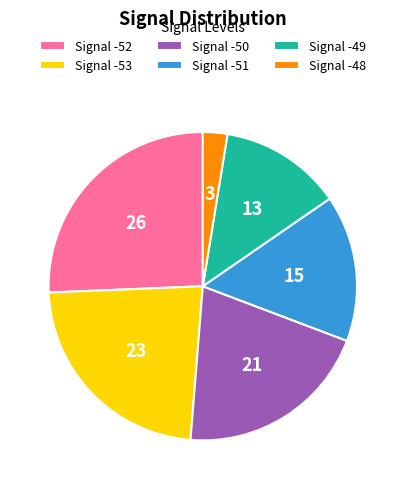

Which slice is the smallest?

Signal -48